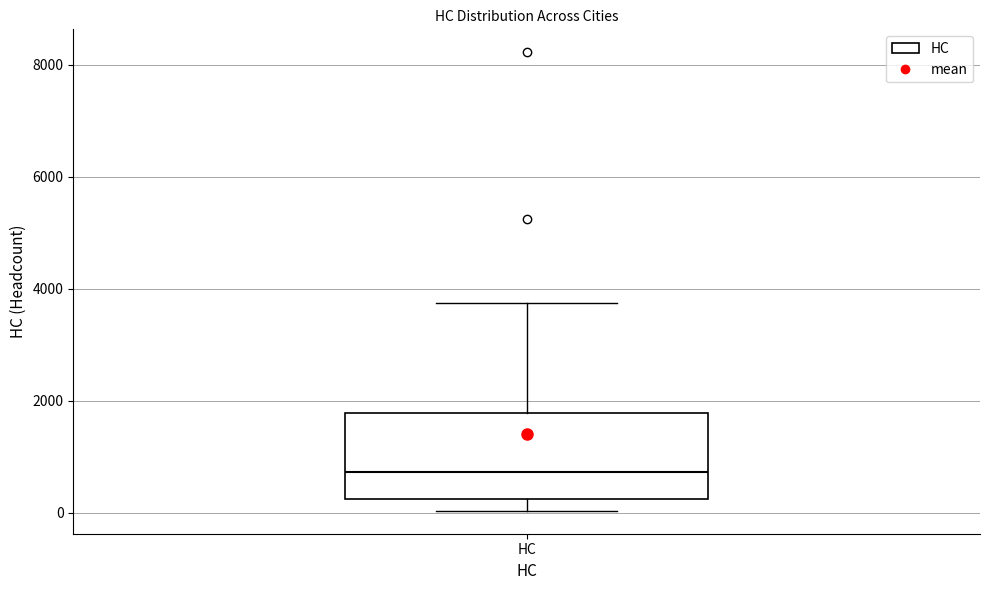

Where is the lower edge of the box for HC on the y-axis? The values are not printed on the chart, so give them approximately, as read against the axis.

200